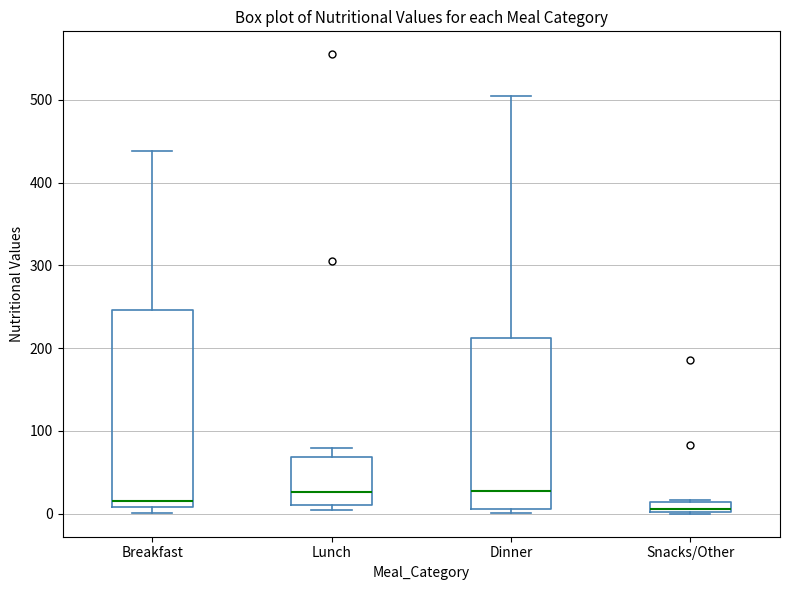

Which box is the tallest, from its lower edge to its upper edge?

Breakfast